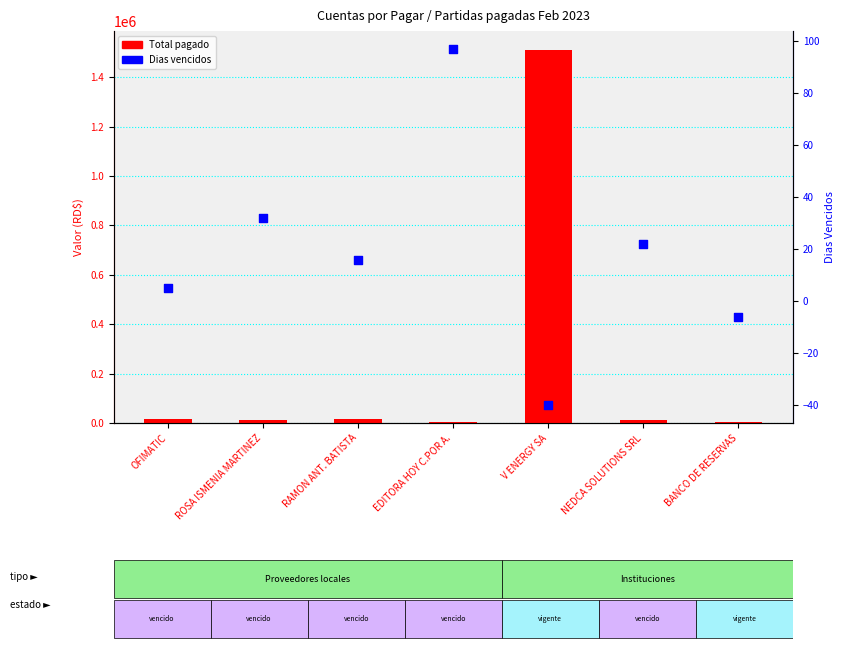

At which category is the sum across all series the highest?

V ENERGY SA